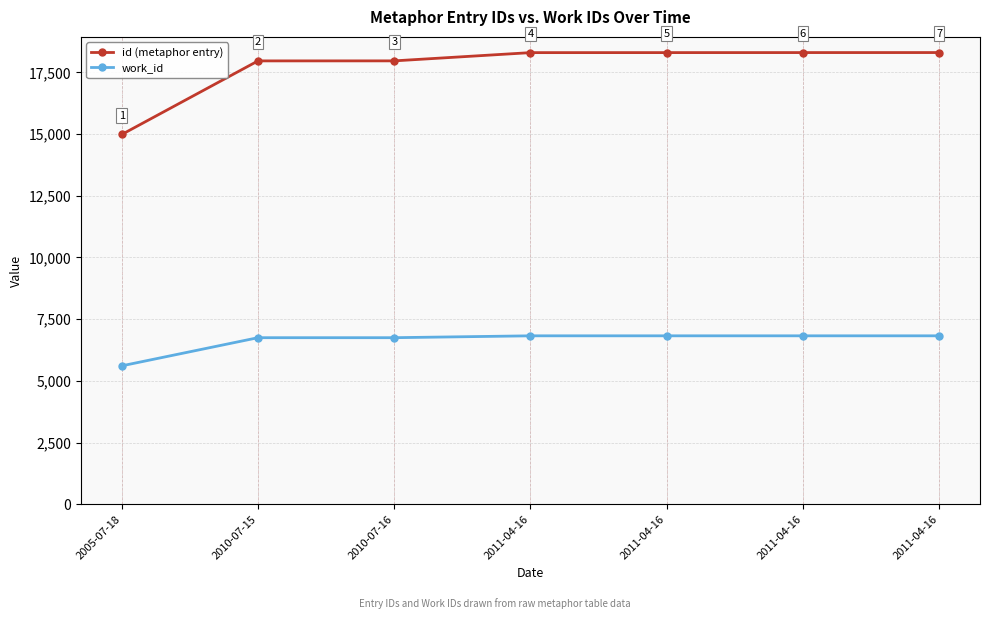

Rank the categories by work_id value from lowest to highest.

2005-07-18, 2010-07-15, 2010-07-16, 2011-04-16, 2011-04-16, 2011-04-16, 2011-04-16